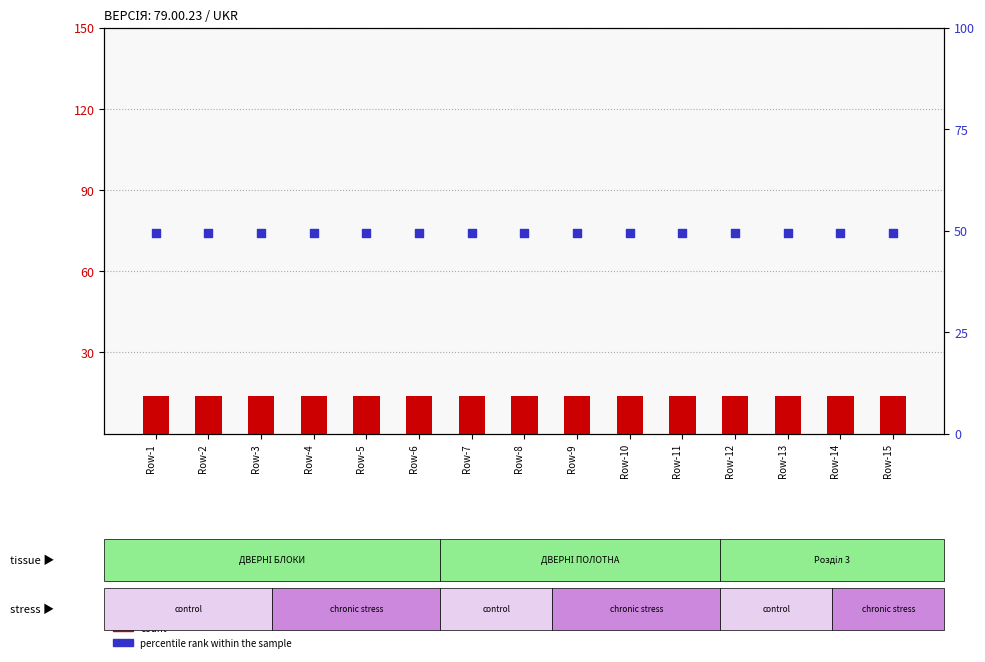

Which series contains the lowest Y value?

count